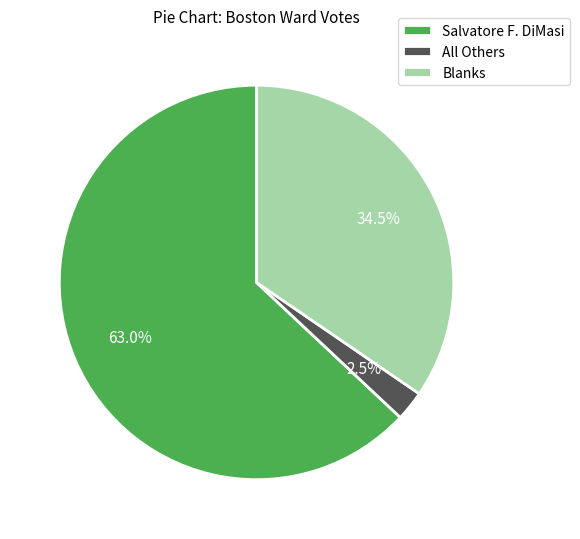

Is it true that Blanks is 25% of the pie?

False